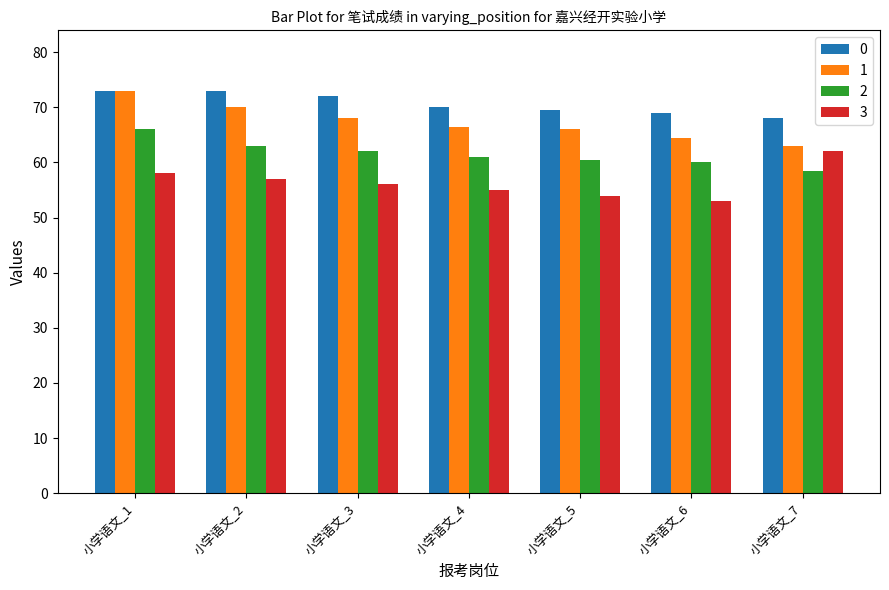

What is the smallest value displayed?

53.0